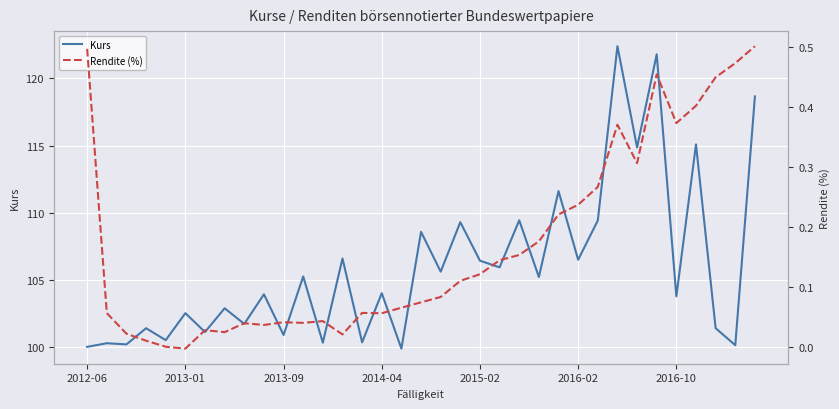

Does the chart display data point markers on the line(s)?

No